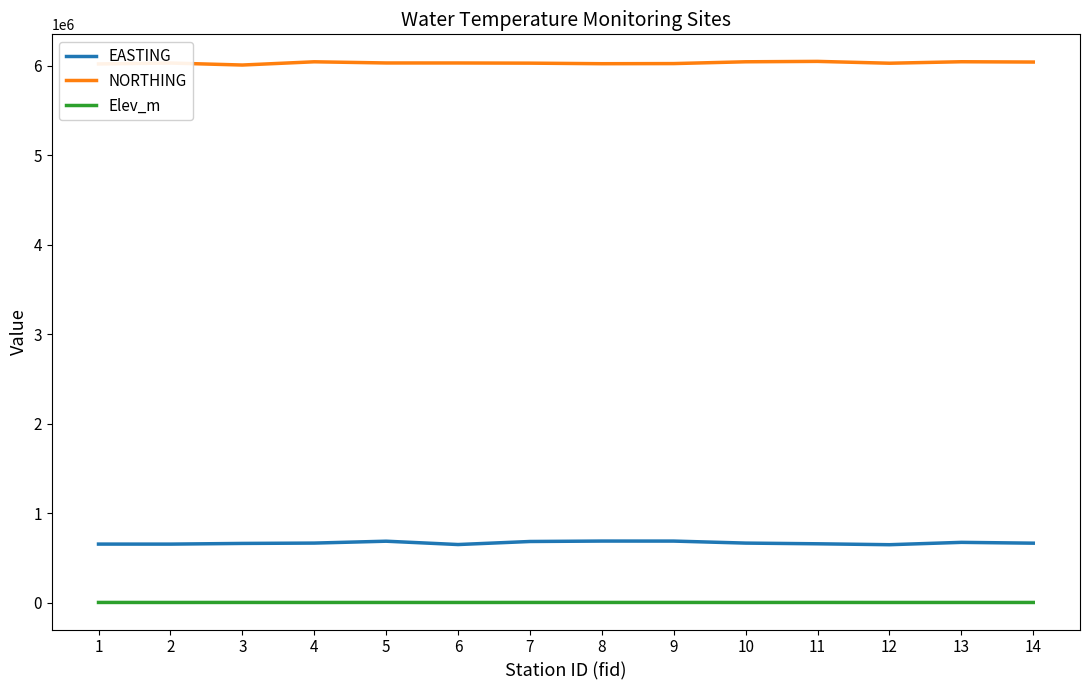

What value does the NORTHING series have at 9?

6023687